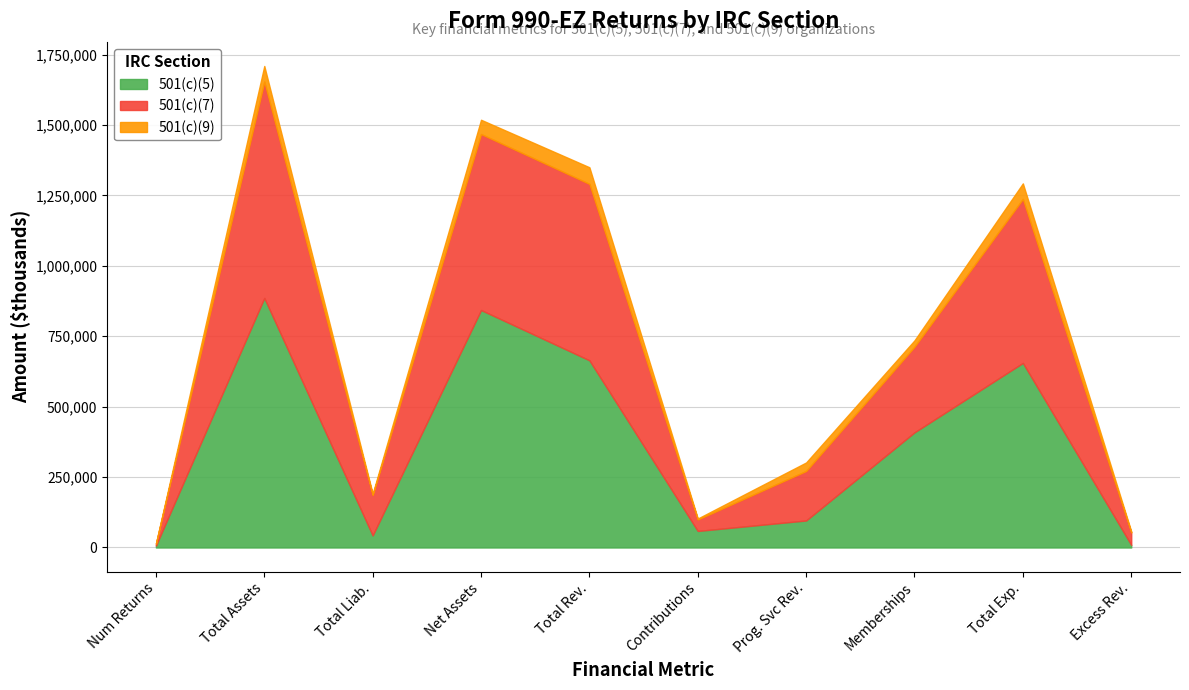

What is the total value across all series at Total Rev.?

1349774